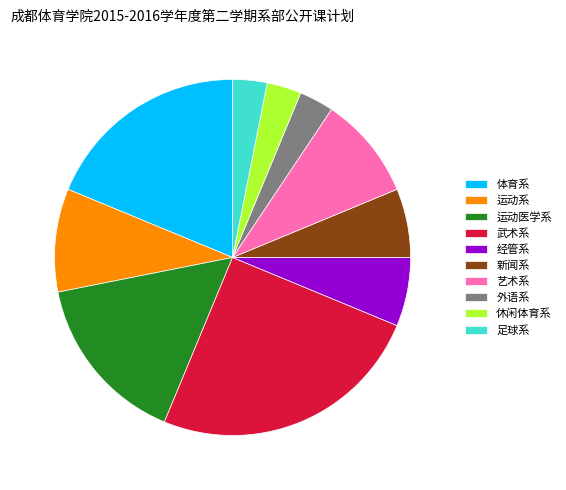

How many slices are in this pie chart?

10